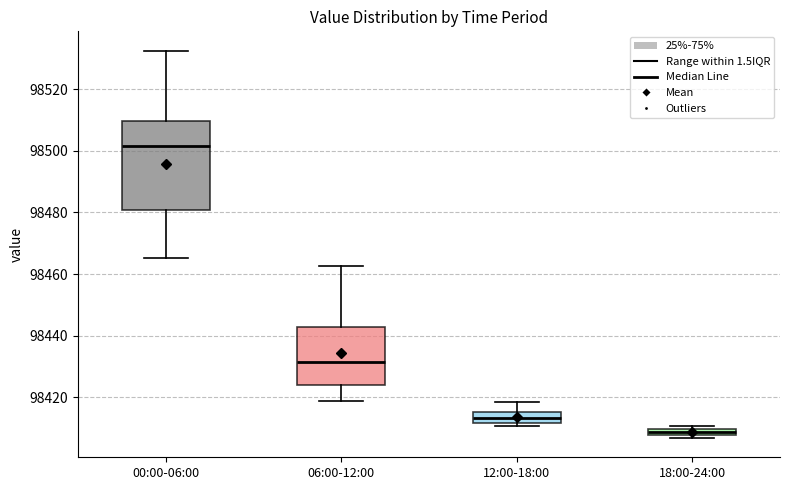

Which box is the tallest, from its lower edge to its upper edge?

00:00-06:00